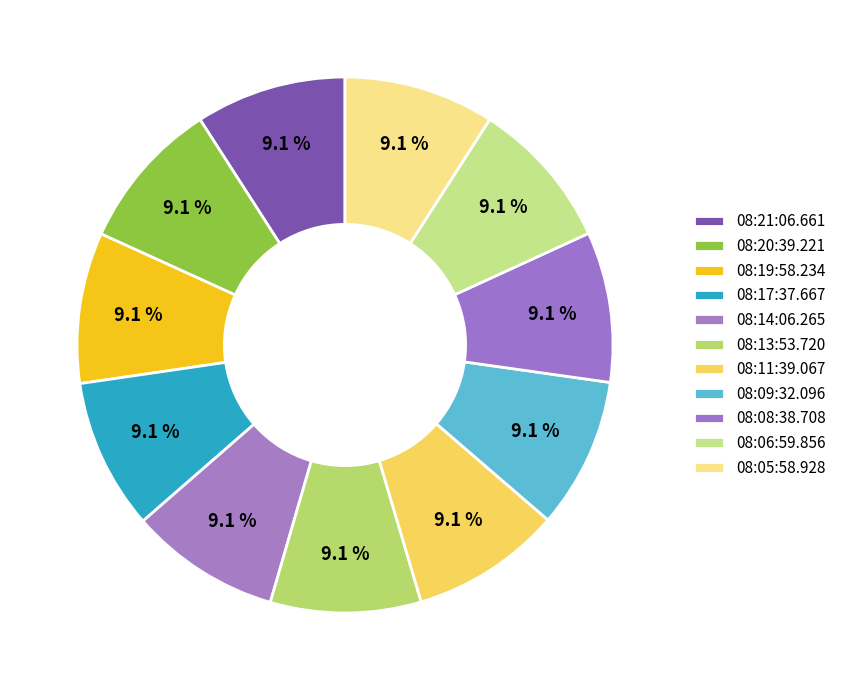

How many slices are in this pie chart?

11